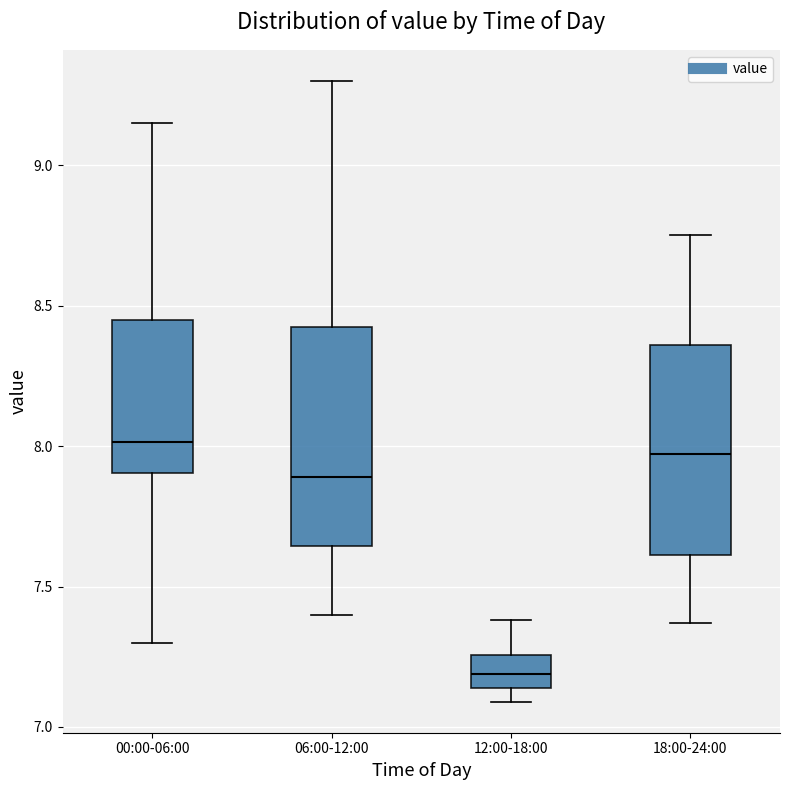

Reading left to right, transcribe this box plot: for each box, give where its median line is, the range the box spans, and where its two whiskers end, as read against the y-axis. The values are not printed on the chart, so give them approximately, as read against the axis.

00:00-06:00: median 8.00, box 7.90 to 8.45, whiskers 7.30 to 9.15
06:00-12:00: median 7.90, box 7.65 to 8.45, whiskers 7.40 to 9.30
12:00-18:00: median 7.20, box 7.15 to 7.25, whiskers 7.10 to 7.40
18:00-24:00: median 7.95, box 7.60 to 8.35, whiskers 7.35 to 8.75